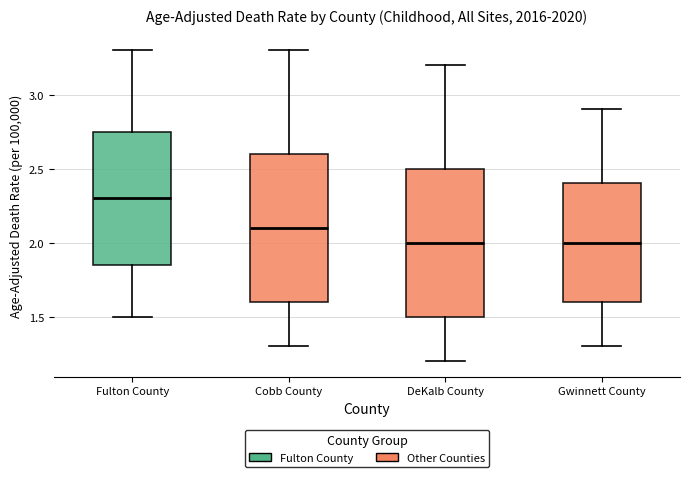

Reading left to right, read every box against the y-axis: the position of its median line, the range the box covers, and the ends of its whiskers. The values are not printed on the chart, so give them approximately, as read against the axis.

Fulton County: median 2.30, box 1.85 to 2.75, whiskers 1.50 to 3.30
Cobb County: median 2.10, box 1.60 to 2.60, whiskers 1.30 to 3.30
DeKalb County: median 2.00, box 1.50 to 2.50, whiskers 1.20 to 3.20
Gwinnett County: median 2.00, box 1.60 to 2.40, whiskers 1.30 to 2.90